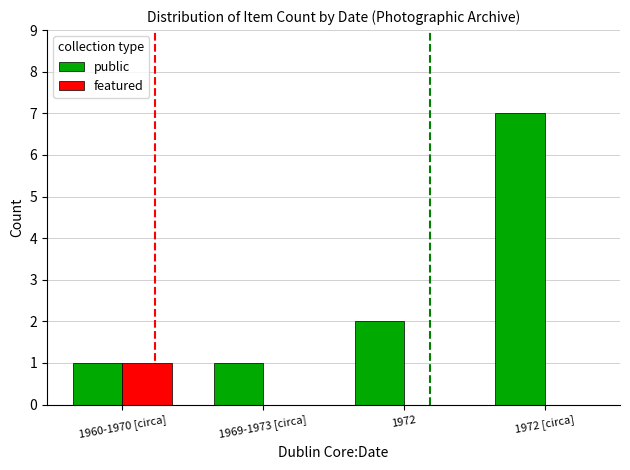

What is the highest value of the public series?

7